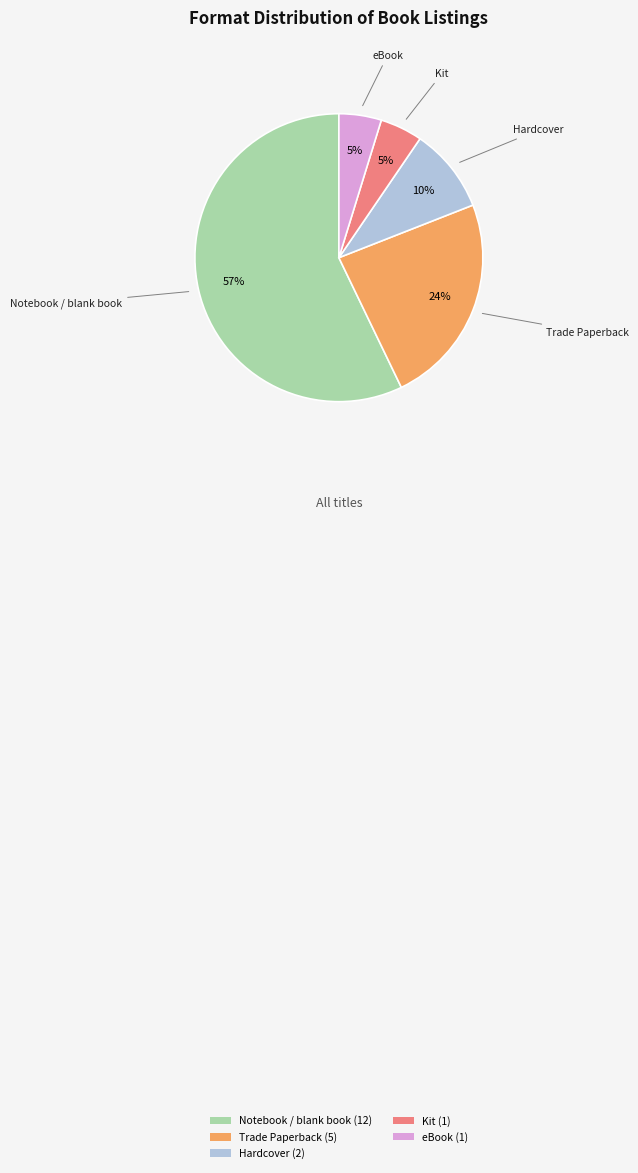

The Kit slice represents 11% of the pie. True or false?

False